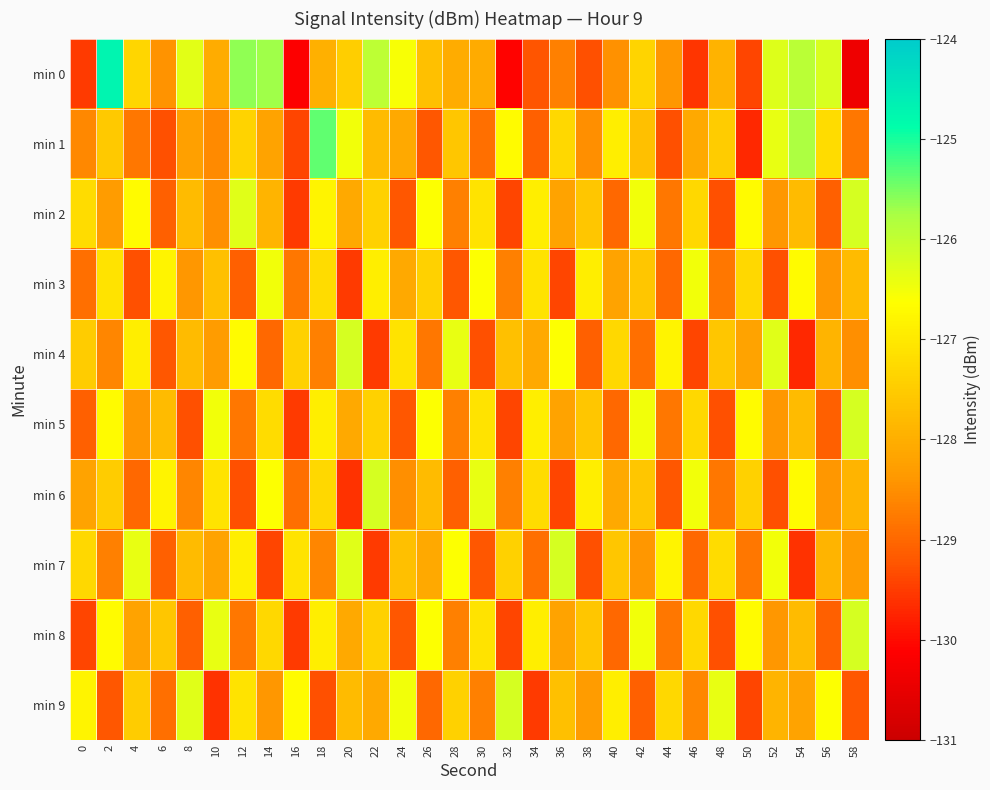

Between 34 and 26, which is larger?

26